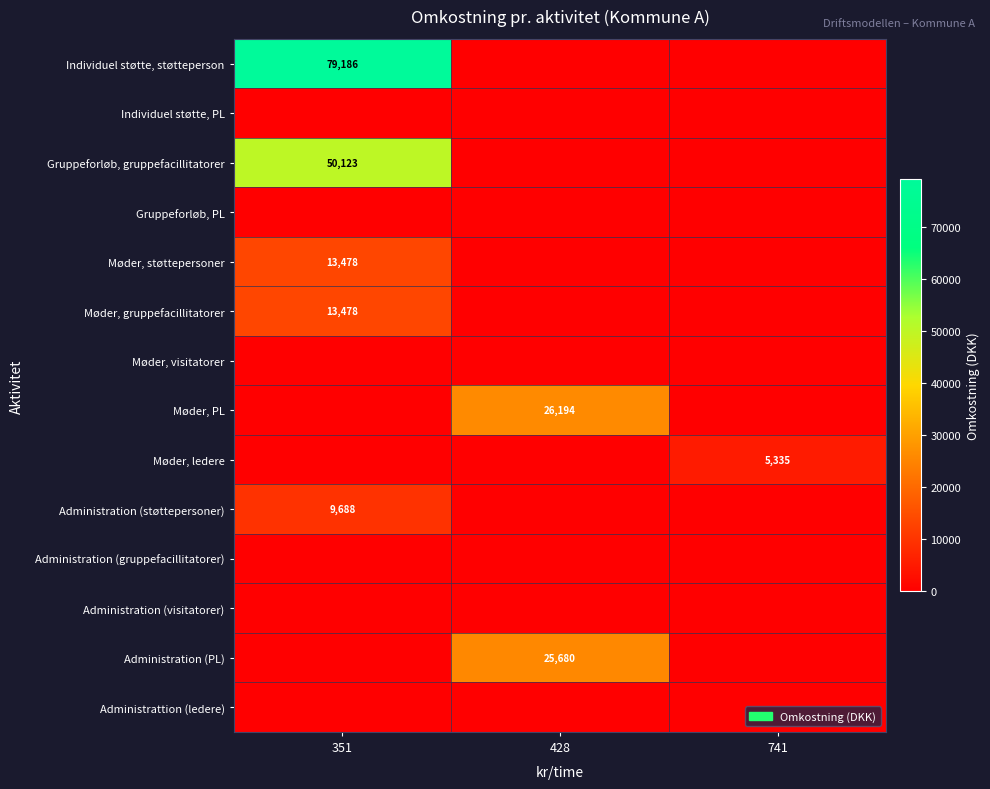

The Møder, gruppefacillitatorer series shows 23058 at 351. True or false?

False